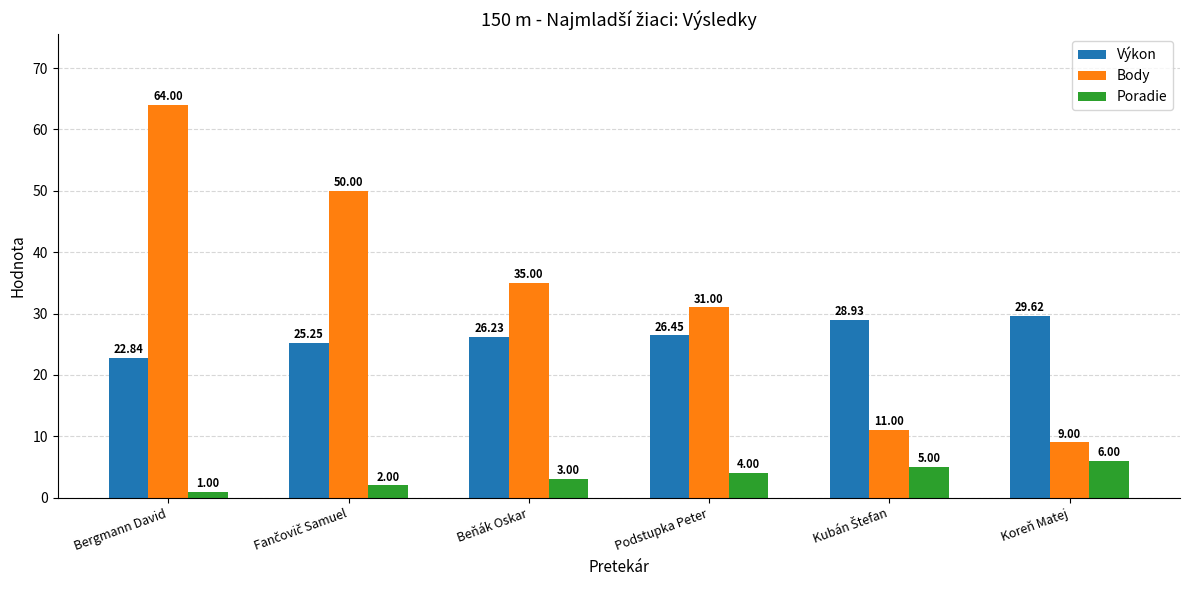

At which label does Body first exceed 35?

Bergmann David